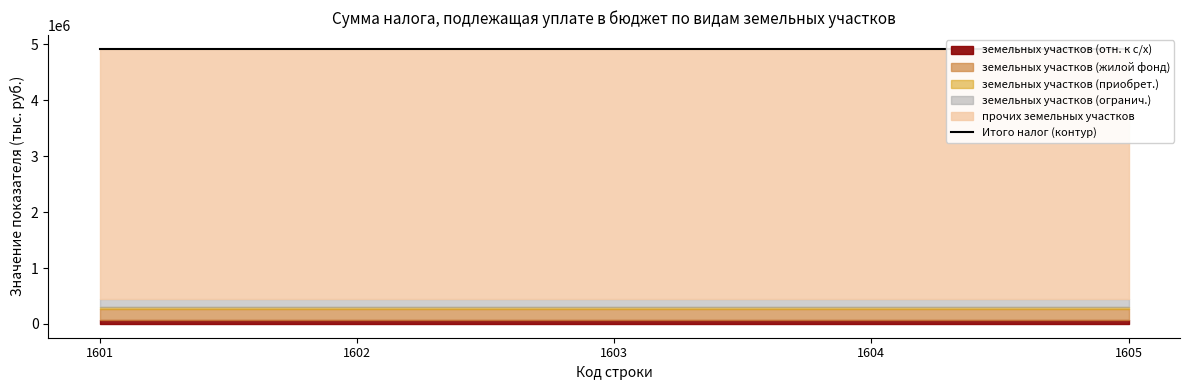

What is the value of the 1st point from the left?

72658